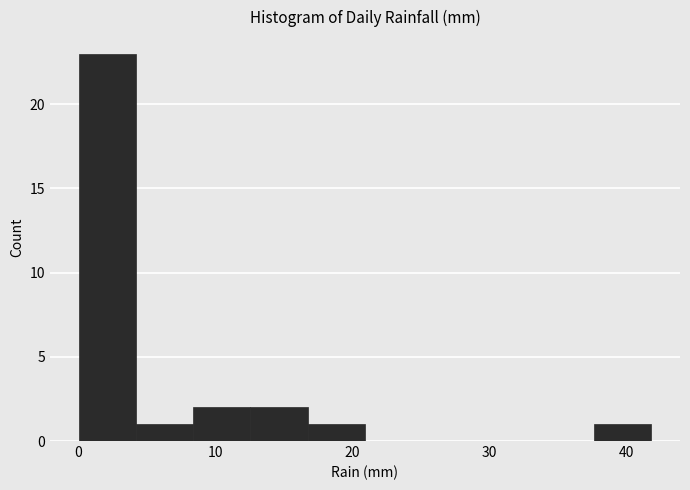

Over which range of the x-axis is the bar tallest?

0 to 4